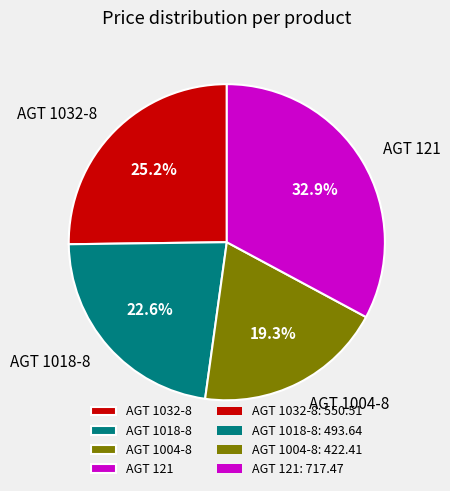

Which slice is the largest?

AGT 121